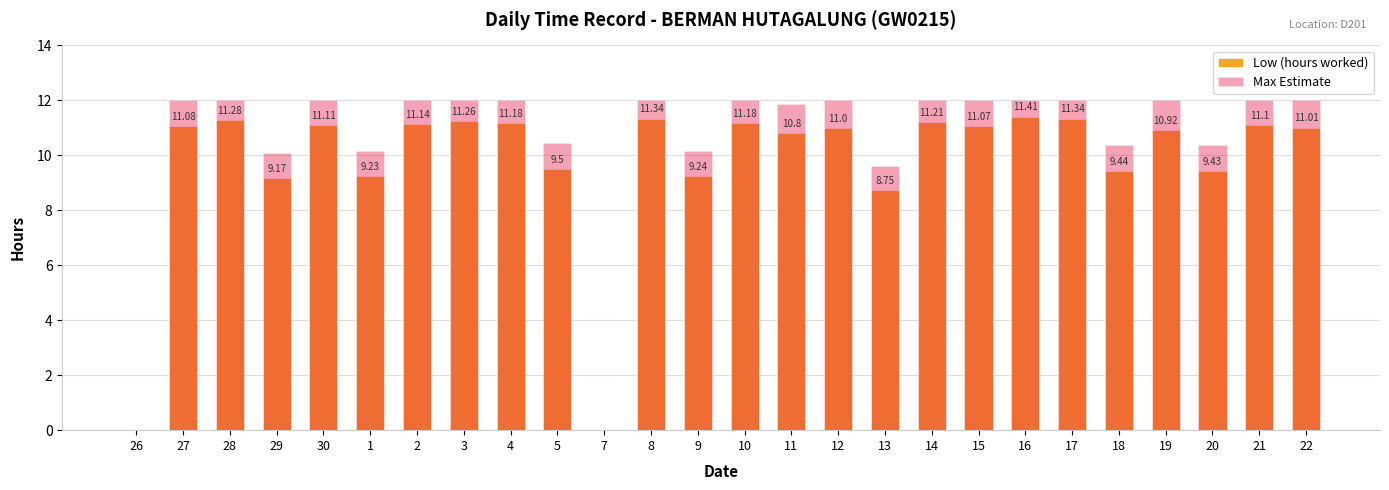

Count the number of categories in the chart.

26